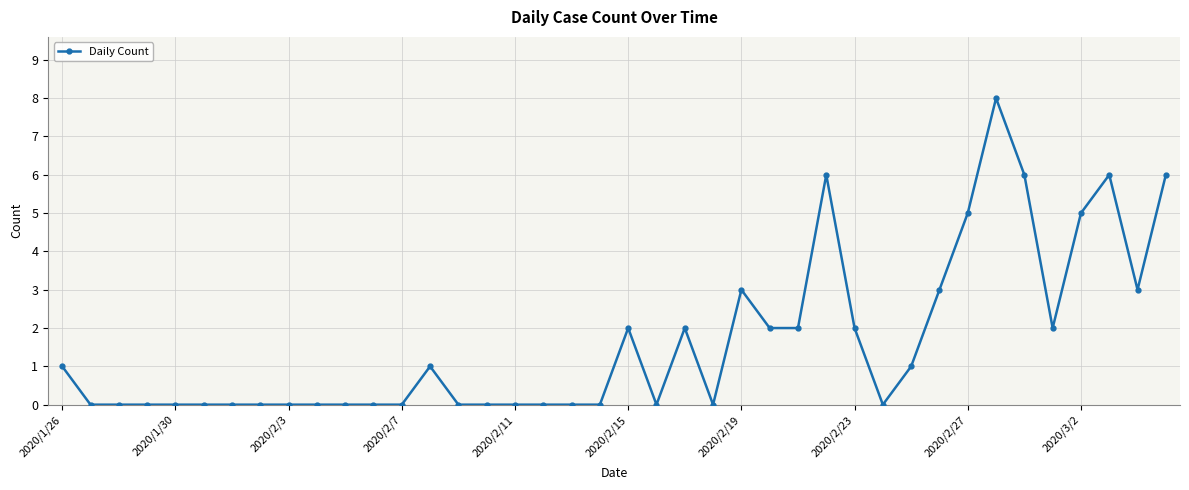

What is the difference between the maximum and minimum values?

8